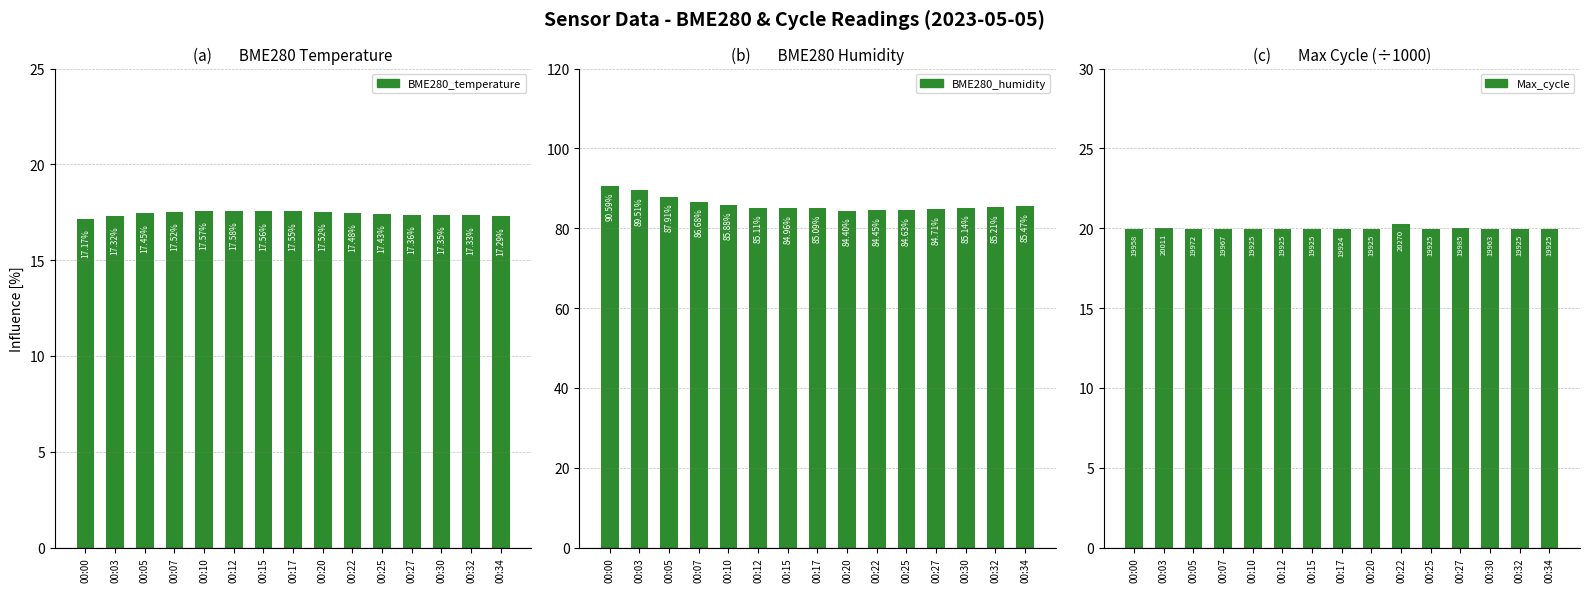

Rank the series by their maximum value, from highest to lowest.

BME280_humidity, Max_cycle, BME280_temperature